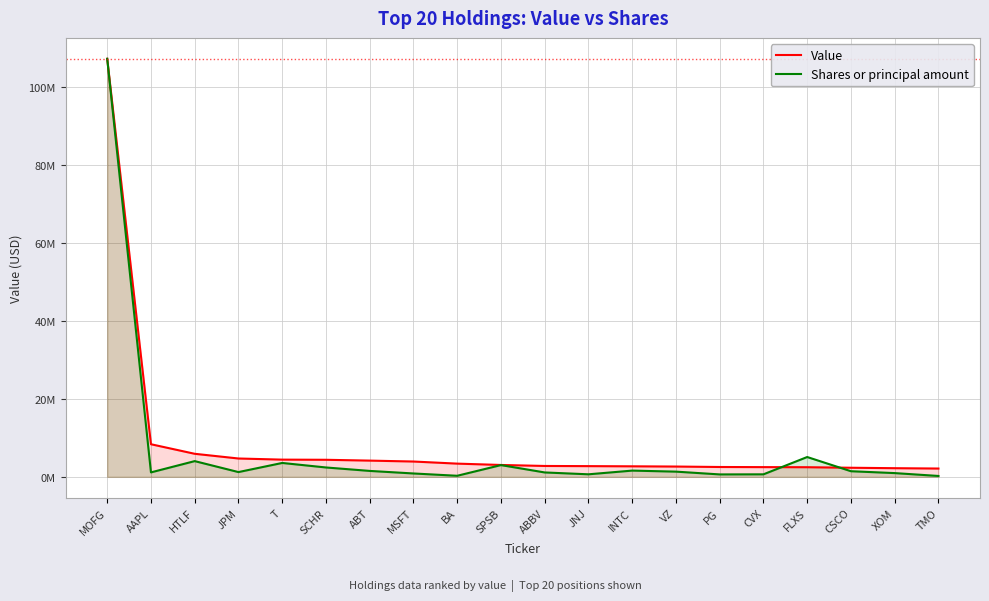

Where do Value and Shares or principal amount first cross each other?

CVX and FLXS